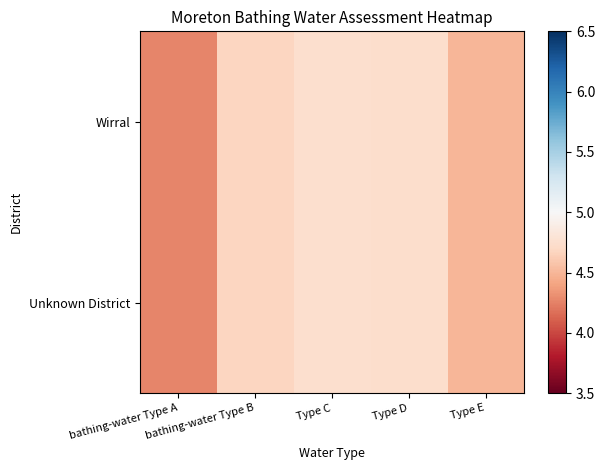

Reading left to right, extract all data points from this chart.

Wirral: bathing-water Type A=4.3	bathing-water Type B=4.7	Type C=4.8	Type D=4.7	Type E=4.5
Unknown District: bathing-water Type A=4.3	bathing-water Type B=4.7	Type C=4.8	Type D=4.7	Type E=4.5